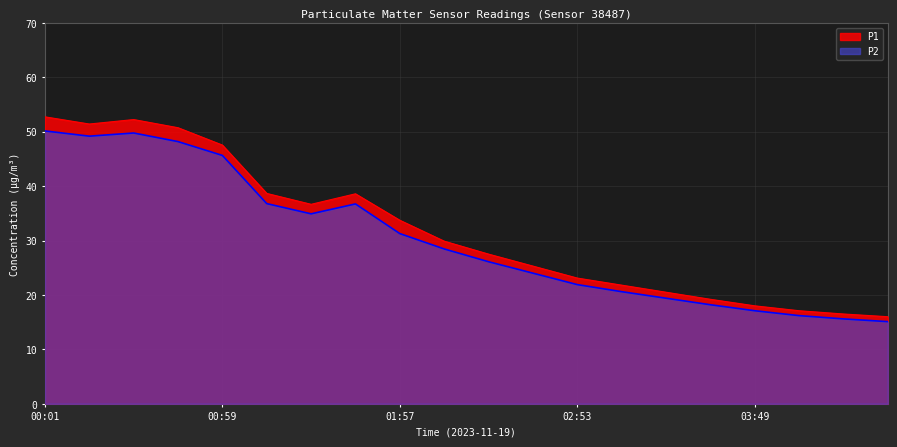

True or false: P2 and P1 intersect in this chart.

False